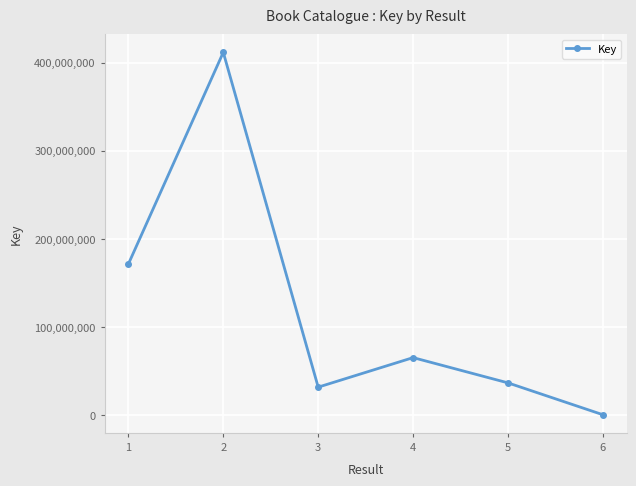

Where is the first local minimum?

3